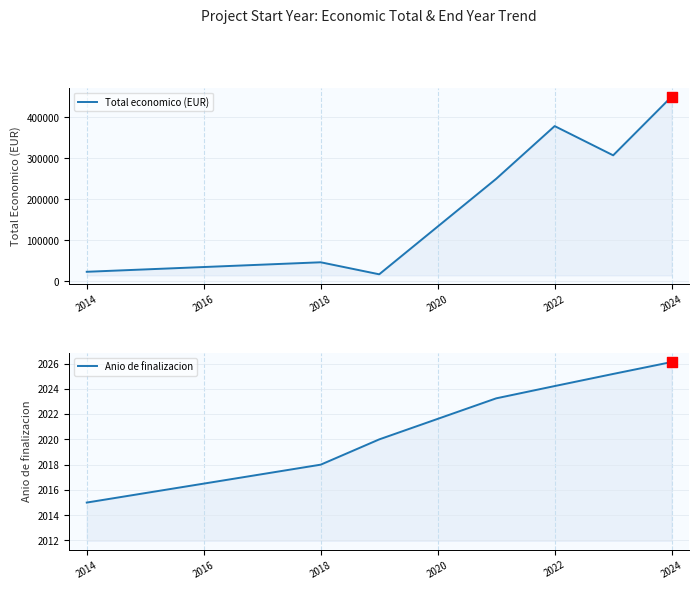

At how many categories does at least one series exceed 10917?

7